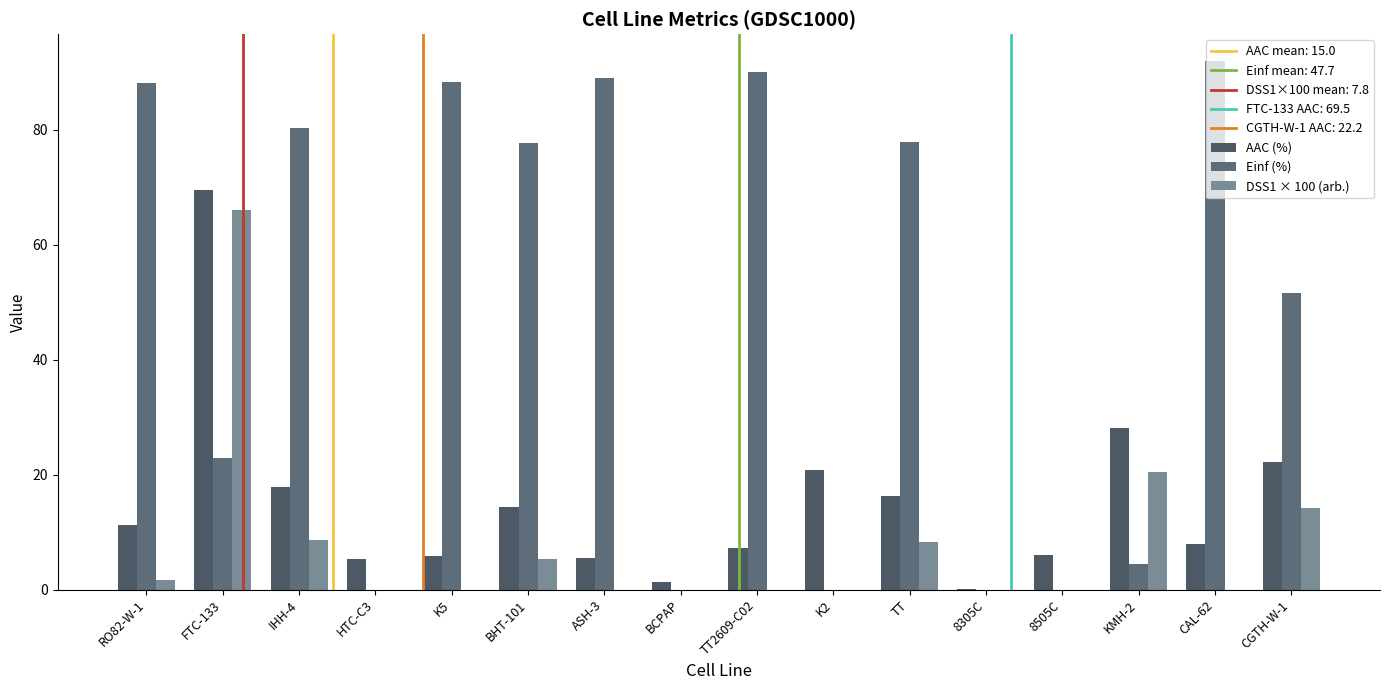

How many groups of bars are there?

16